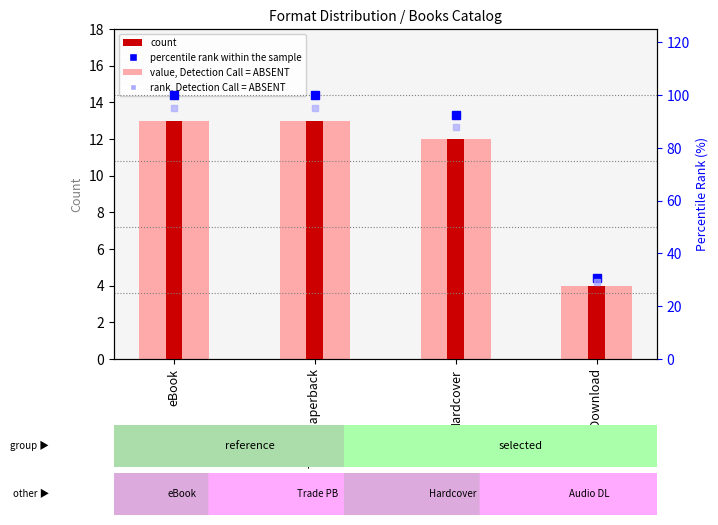

What is the maximum value for value, Detection Call = ABSENT?

13.0